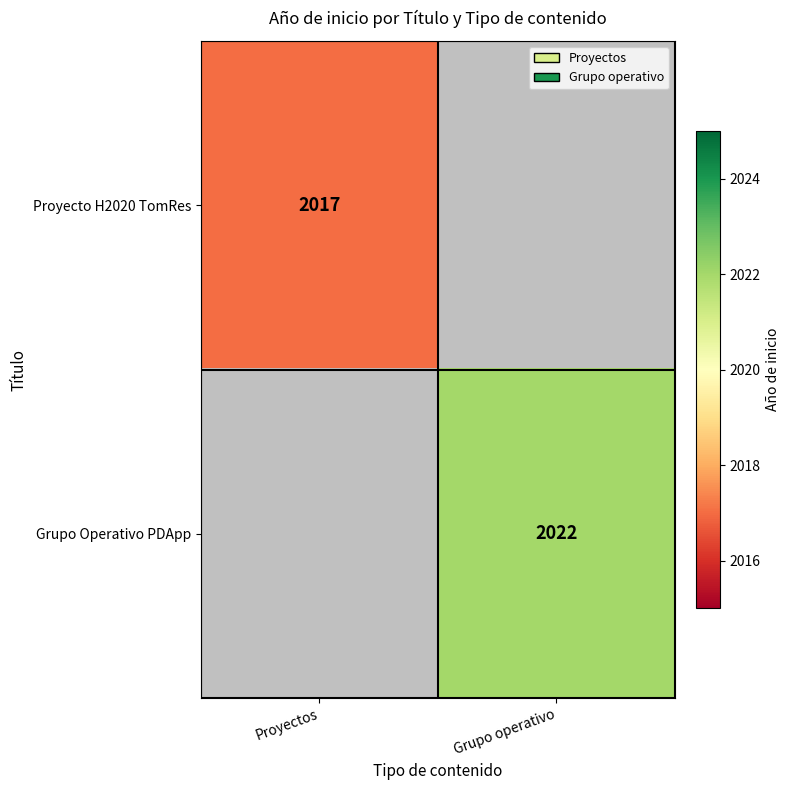

True or false: Proyecto H2020 TomRes has a value of 2017 at Proyectos.

True